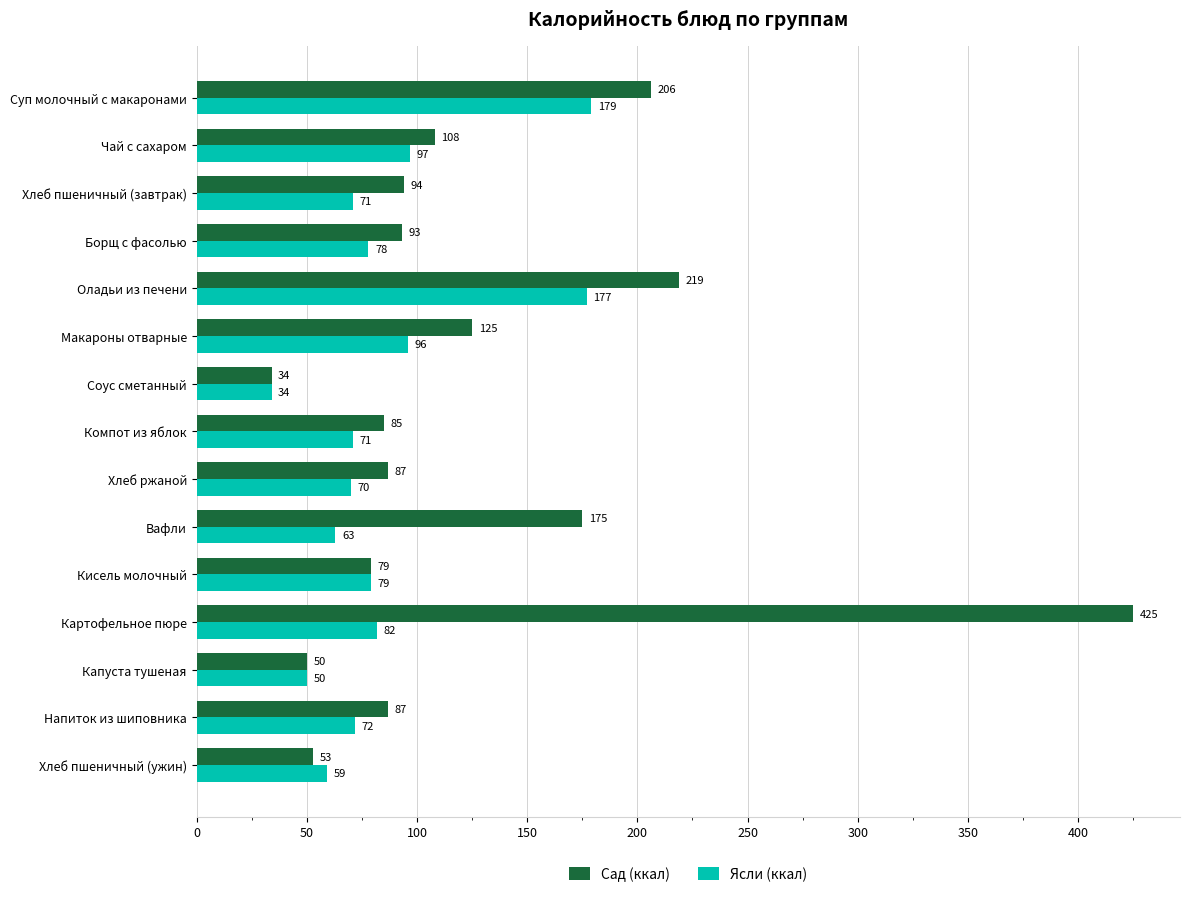

Read the Сад (ккал) value at Соус сметанный.

34